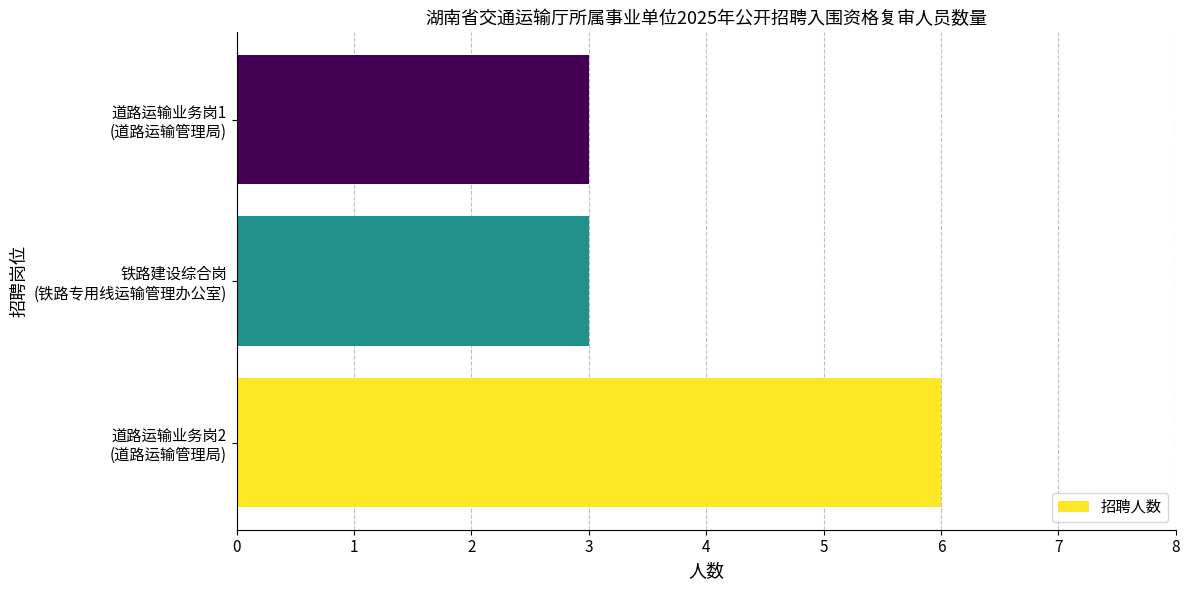

What is the greatest value displayed?

6